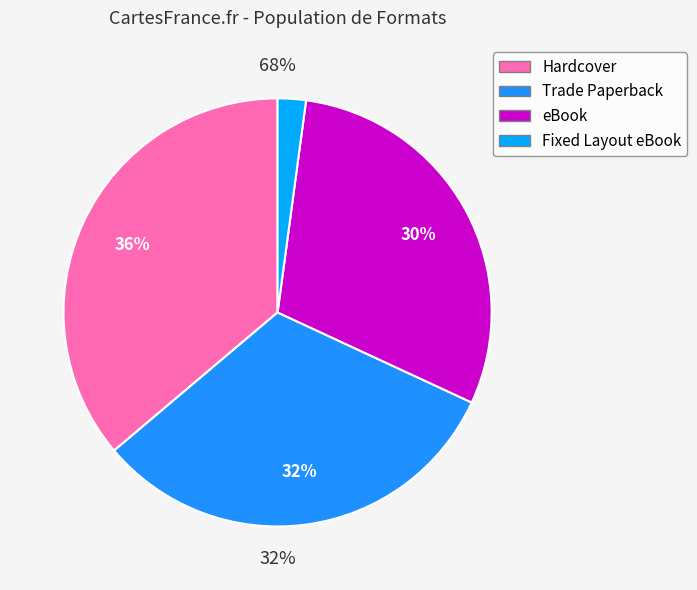

Does Trade Paperback account for over 50% of the chart?

No